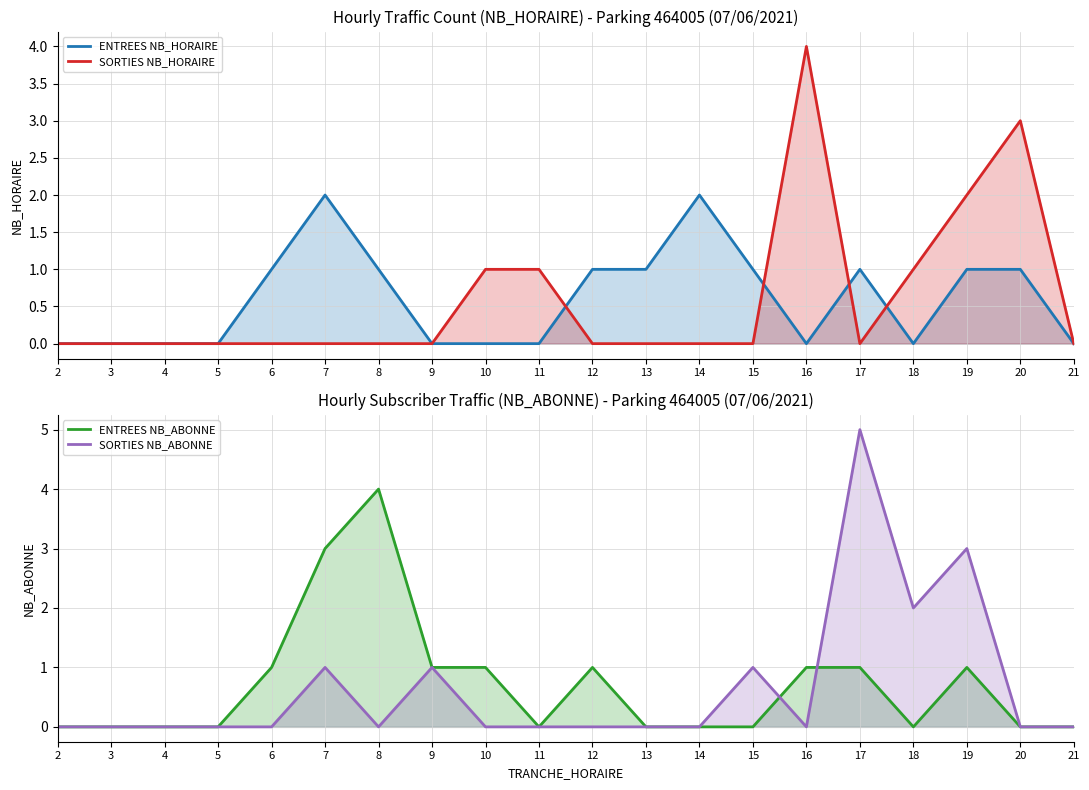

At 21, list the series in order from smallest to largest.

ENTREES NB_HORAIRE, SORTIES NB_HORAIRE, ENTREES NB_ABONNE, SORTIES NB_ABONNE